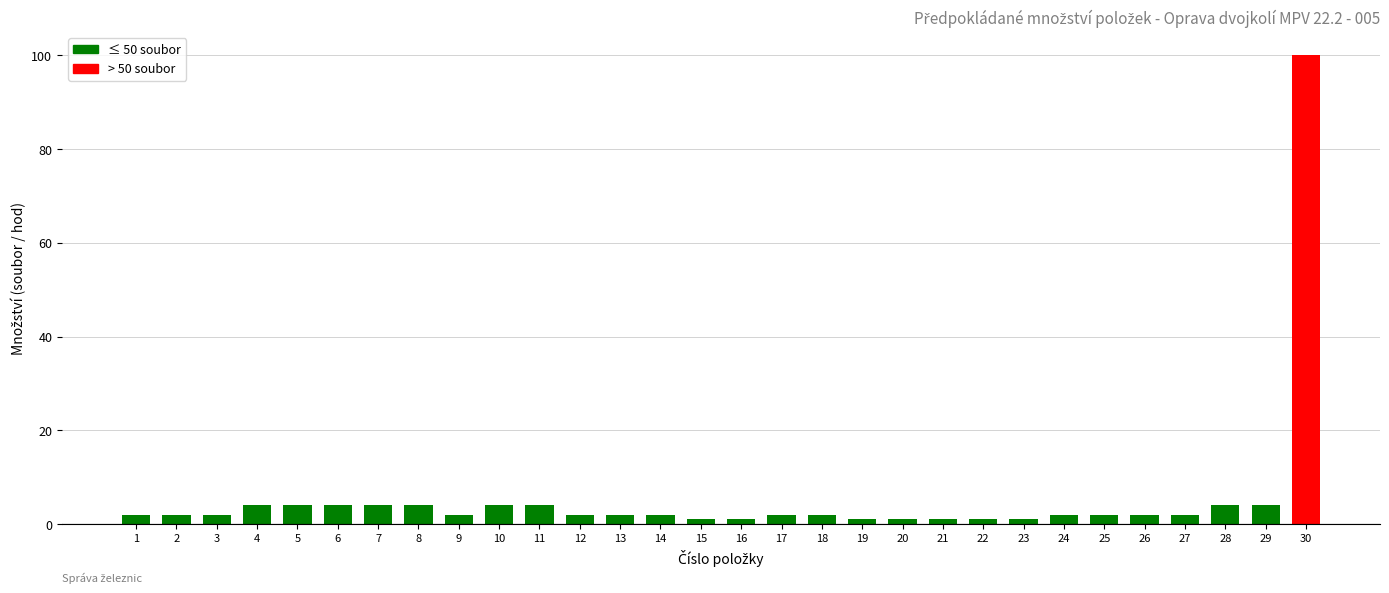

Does the chart contain any negative values?

No